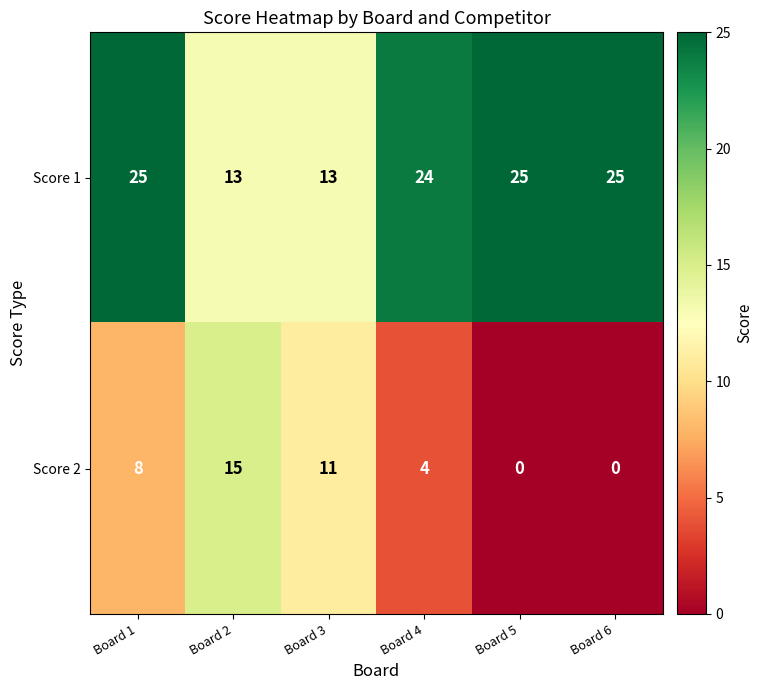

List the series in order of their overall mean, lowest first.

Score 2, Score 1